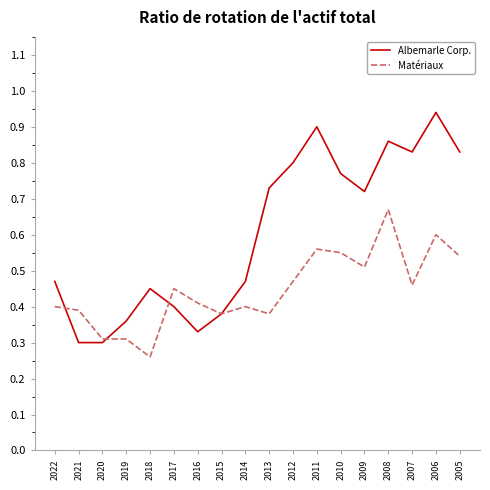

Where is Matériaux nearest to the value 0?

2018